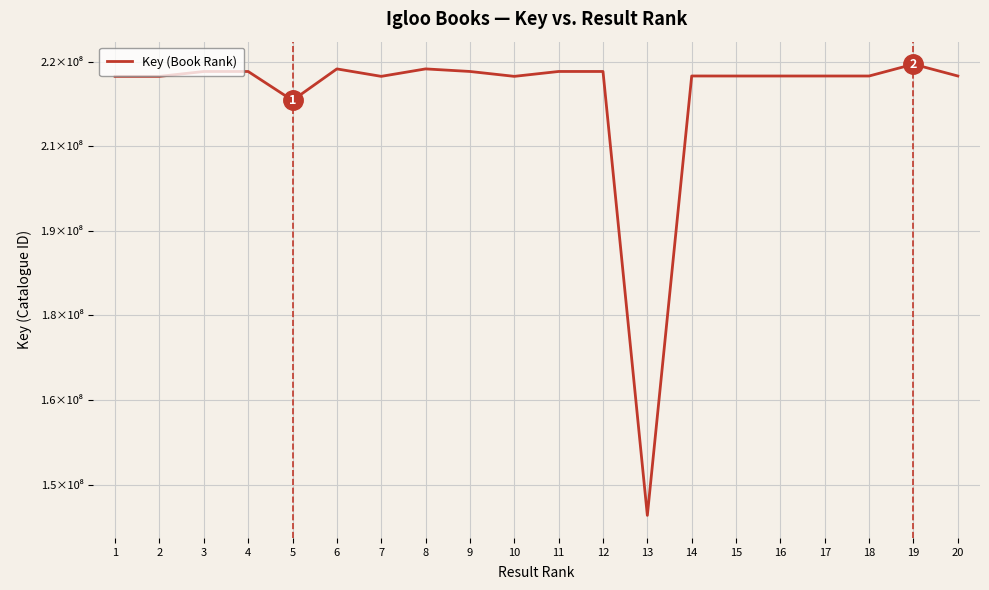

Does the chart have visible grid lines?

Yes